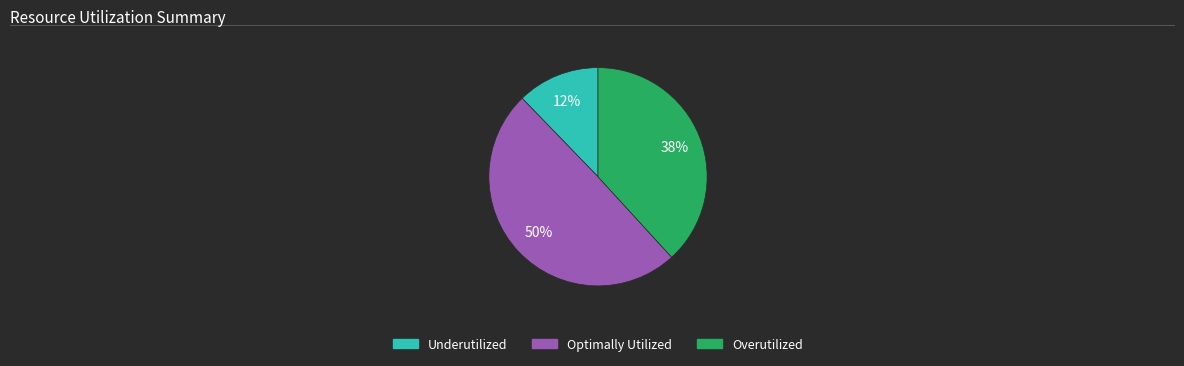

To the nearest percent, what is the average slice percentage?

33%